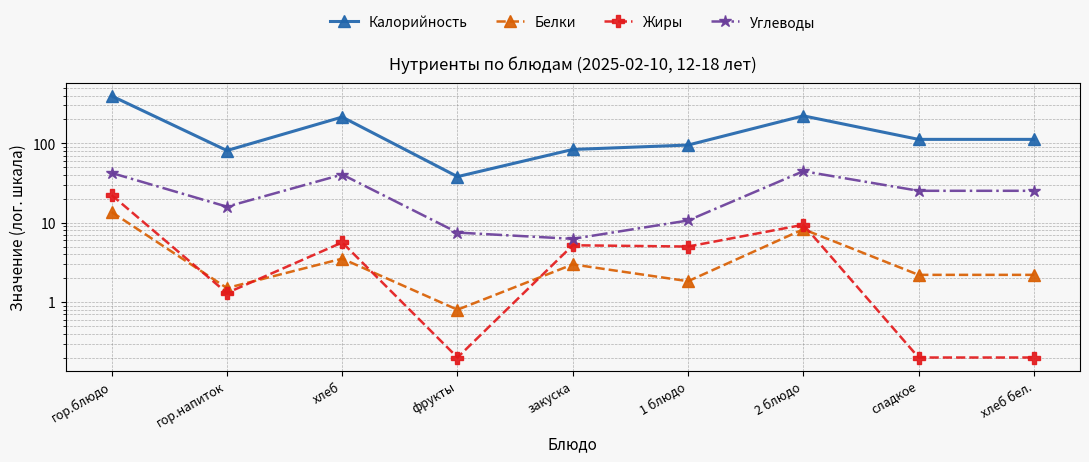

In Жиры, how many points are higher than both neighbors (excluding endpoints)?

3